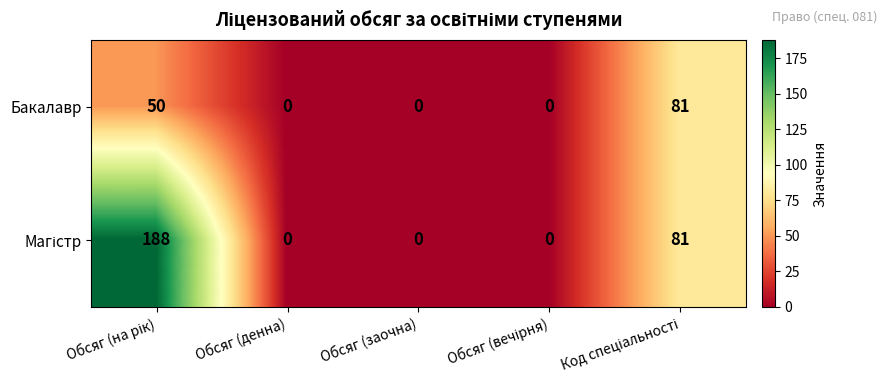

True or false: Бакалавр has a value of -28 at Обсяг (денна).

False